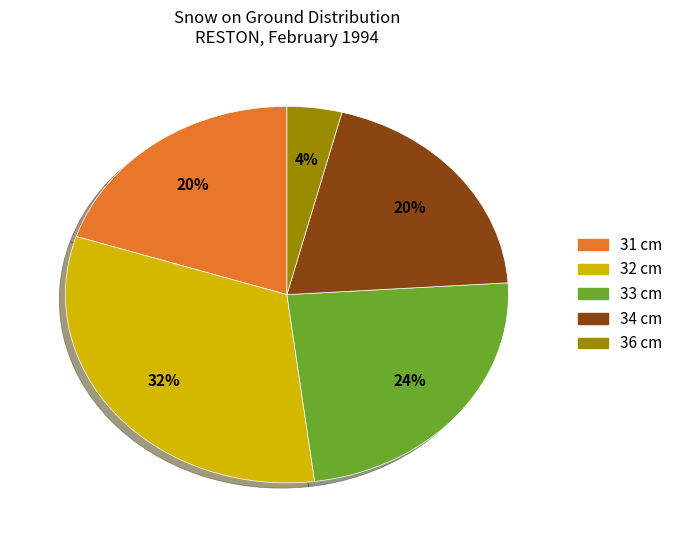

Is there any slice that represents more than half of the pie?

No